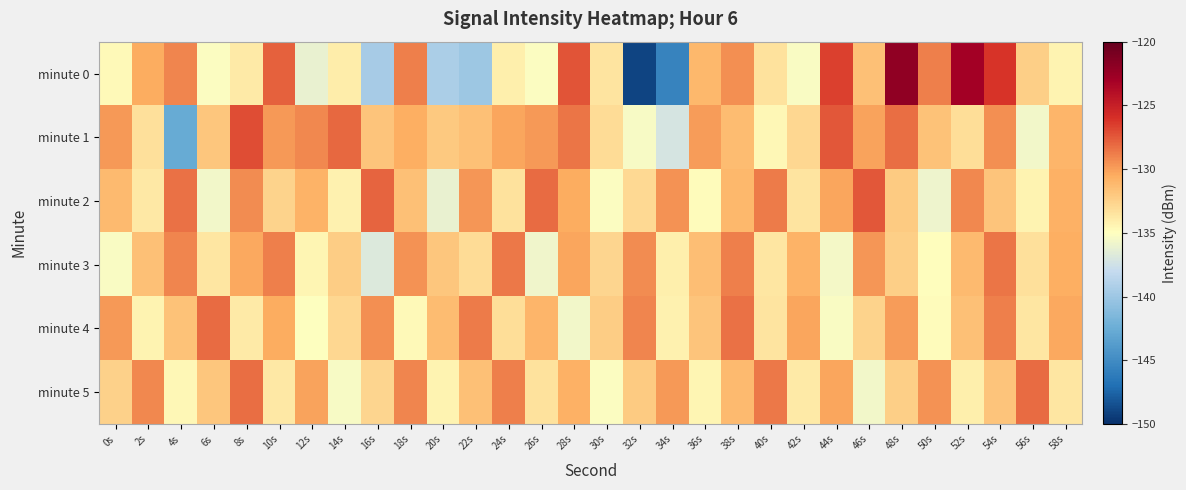

Reading right to left, transcribe all the data shown in this chart.

minute 0: 58s=-134.4	56s=-132.3	54s=-126.1	52s=-123.0	50s=-128.9	48s=-122.1	46s=-131.5	44s=-126.6	42s=-135.3	40s=-133.4	38s=-129.5	36s=-131.1	34s=-145.6	32s=-149.0	30s=-133.5	28s=-127.3	26s=-135.1	24s=-134.2	22s=-139.9	20s=-139.3	18s=-128.9	16s=-139.5	14s=-134.0	12s=-136.2	10s=-127.8	8s=-133.9	6s=-135.1	4s=-129.1	2s=-130.5	0s=-134.7
minute 1: 58s=-130.9	56s=-135.6	54s=-129.4	52s=-133.2	50s=-131.7	48s=-128.3	46s=-130.1	44s=-127.5	42s=-132.8	40s=-134.6	38s=-131.3	36s=-129.9	34s=-137.2	32s=-135.4	30s=-133.1	28s=-128.5	26s=-129.8	24s=-130.2	22s=-131.5	20s=-132.0	18s=-130.6	16s=-131.8	14s=-128.0	12s=-129.2	10s=-129.8	8s=-127.1	6s=-131.9	4s=-142.7	2s=-133.4	0s=-129.8
minute 2: 58s=-130.7	56s=-134.3	54s=-131.8	52s=-129.2	50s=-135.9	48s=-132.1	46s=-127.4	44s=-130.3	42s=-133.5	40s=-128.7	38s=-131.1	36s=-134.8	34s=-129.6	32s=-132.9	30s=-135.2	28s=-130.5	26s=-128.1	24s=-133.4	22s=-129.7	20s=-136.1	18s=-131.5	16s=-127.9	14s=-134.2	12s=-130.8	10s=-132.6	8s=-129.3	6s=-135.7	4s=-128.4	2s=-133.8	0s=-131.2
minute 3: 58s=-130.6	56s=-133.3	54s=-128.5	52s=-131.2	50s=-134.9	48s=-132.4	46s=-129.7	44s=-135.5	42s=-130.8	40s=-133.6	38s=-128.9	36s=-131.4	34s=-134.1	32s=-129.3	30s=-132.7	28s=-130.2	26s=-135.8	24s=-128.6	22s=-133.1	20s=-131.9	18s=-129.5	16s=-136.8	14s=-132.2	12s=-134.5	10s=-128.8	8s=-130.4	6s=-133.7	4s=-129.1	2s=-131.6	0s=-135.3
minute 4: 58s=-130.4	56s=-133.7	54s=-128.8	52s=-131.5	50s=-134.8	48s=-129.9	46s=-132.6	44s=-135.3	42s=-130.2	40s=-133.5	38s=-128.4	36s=-131.8	34s=-134.2	32s=-129.1	30s=-132.3	28s=-135.6	26s=-130.9	24s=-133.2	22s=-128.7	20s=-131.3	18s=-134.7	16s=-129.4	14s=-132.8	12s=-135.1	10s=-130.5	8s=-133.9	6s=-128.2	4s=-131.7	2s=-134.4	0s=-129.8
minute 5: 58s=-133.6	56s=-128.2	54s=-131.8	52s=-134.1	50s=-129.5	48s=-132.4	46s=-135.7	44s=-130.3	42s=-133.9	40s=-128.6	38s=-131.2	36s=-134.5	34s=-129.8	32s=-132.1	30s=-135.2	28s=-130.7	26s=-133.4	24s=-128.9	22s=-131.6	20s=-134.3	18s=-129.1	16s=-132.7	14s=-135.4	12s=-130.1	10s=-133.8	8s=-128.3	6s=-131.9	4s=-134.6	2s=-129.2	0s=-132.5